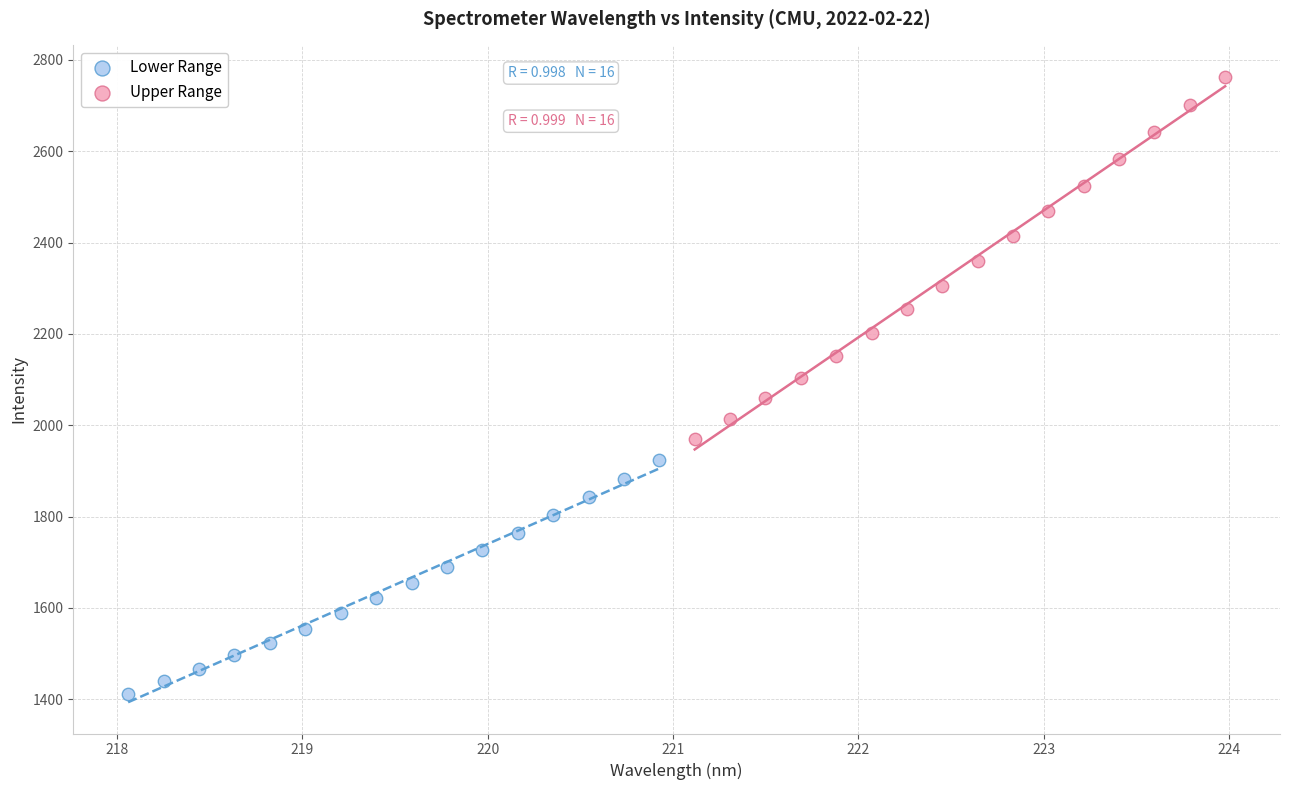

Which series reaches the maximum Y coordinate?

Upper Range